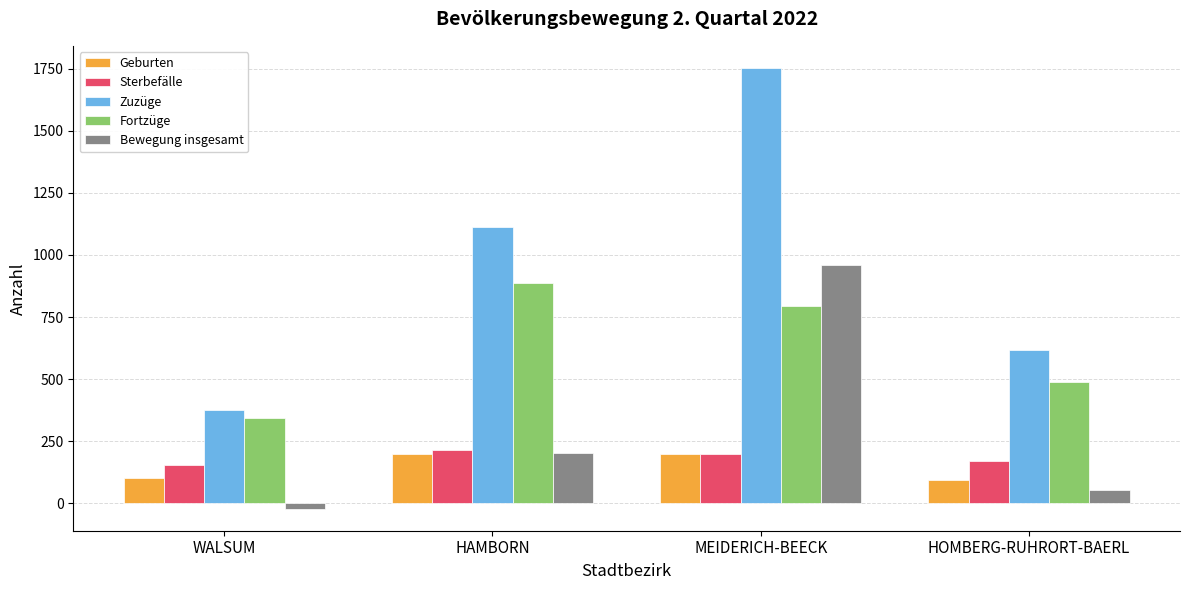

What is the value of the Sterbefälle bar at the 2nd from the left?

217